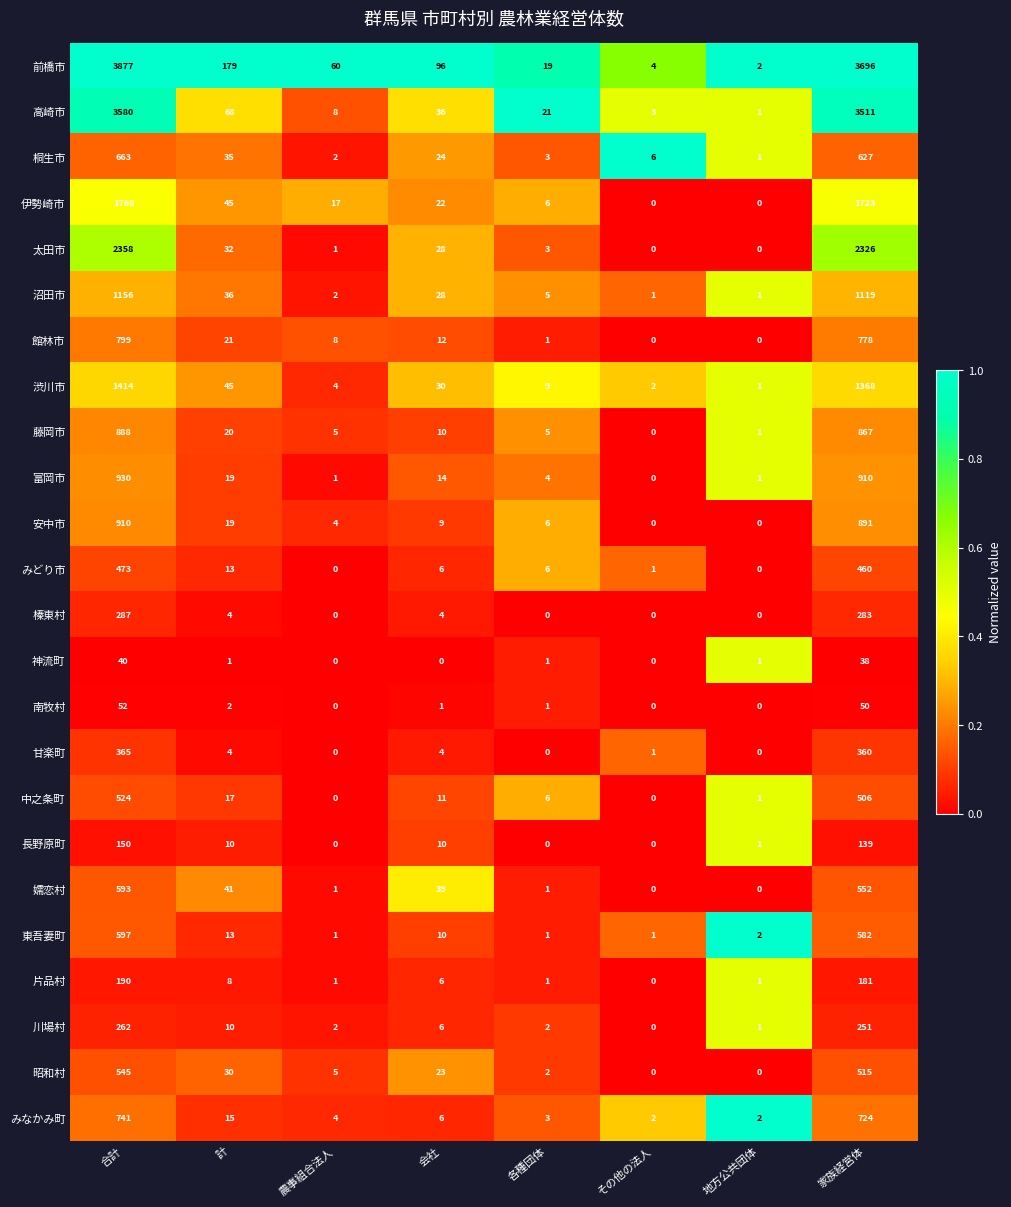

What is the maximum value for 前橋市?

3877